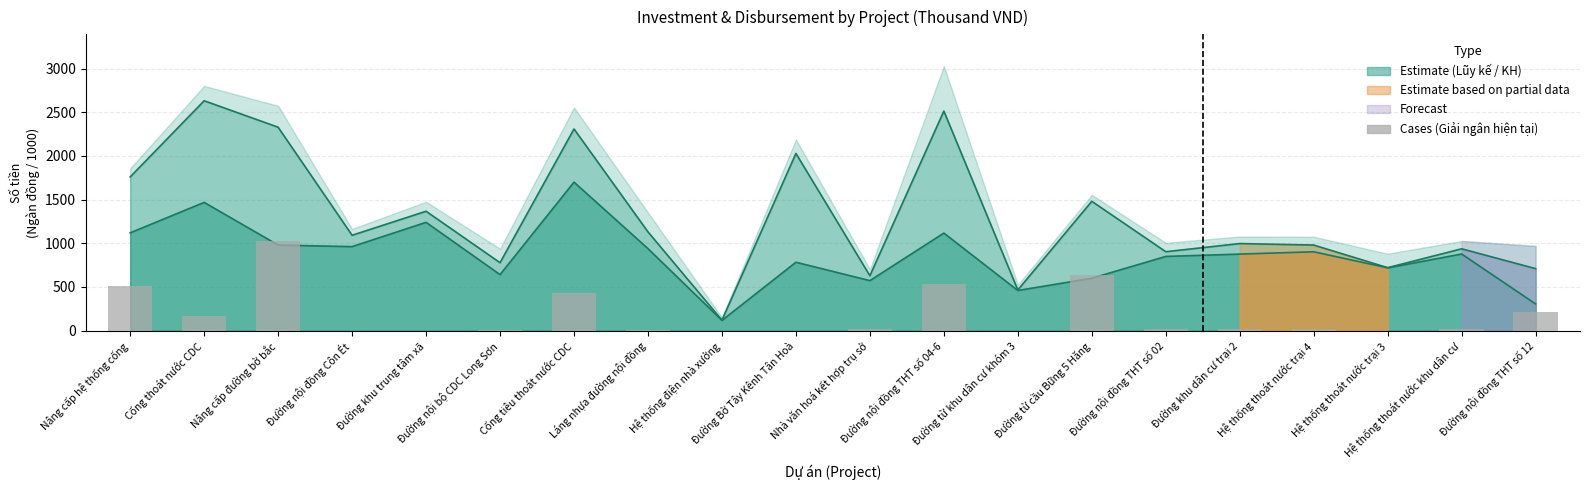

Which has a higher value, Láng nhựa đường nội đồng or Đường khu trung tâm xã?

Láng nhựa đường nội đồng